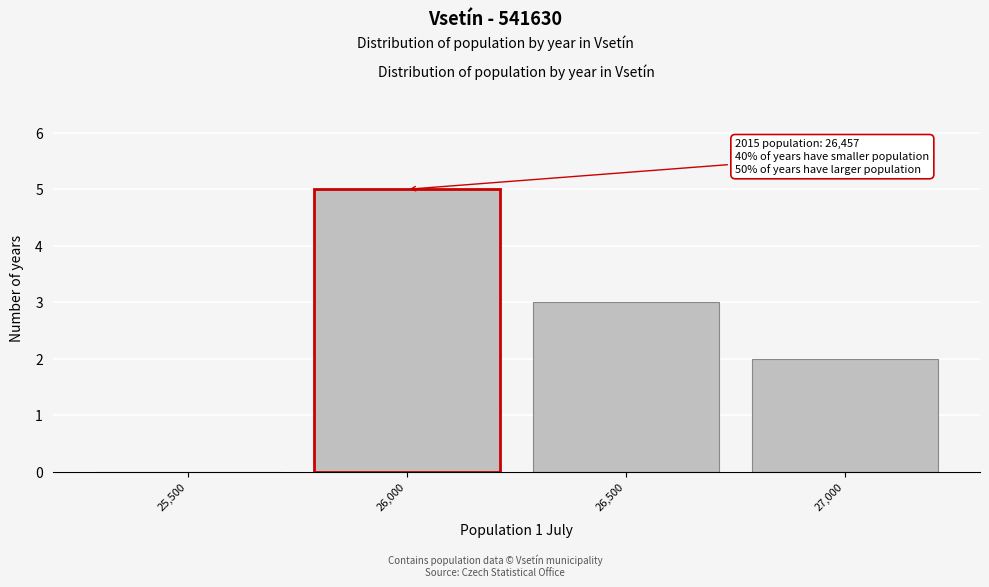

Reading left to right, what are all the values shown in this chart?

25,500=0	26,000=5	26,500=3	27,000=2